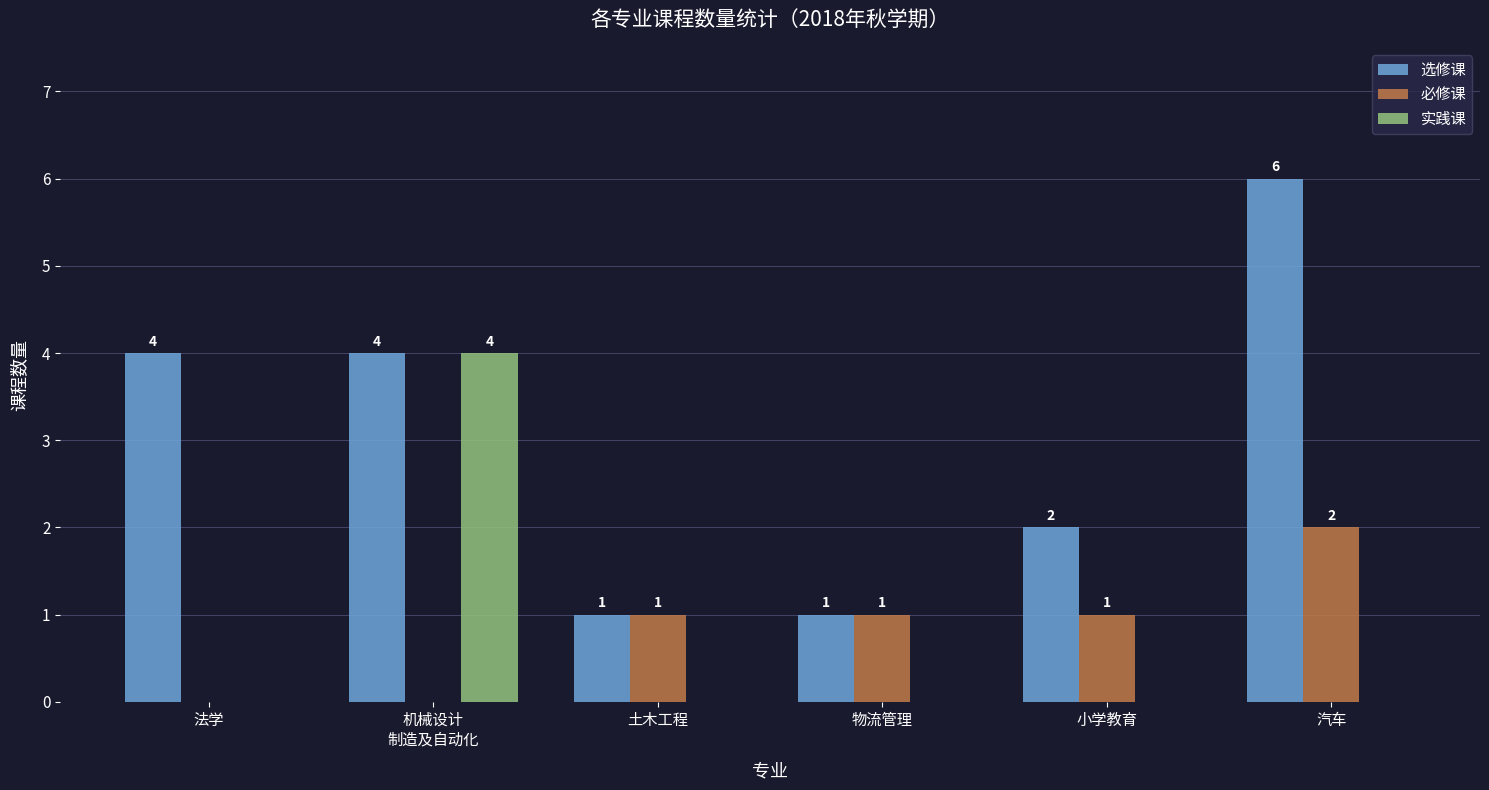

Which series has the largest total across all categories?

选修课